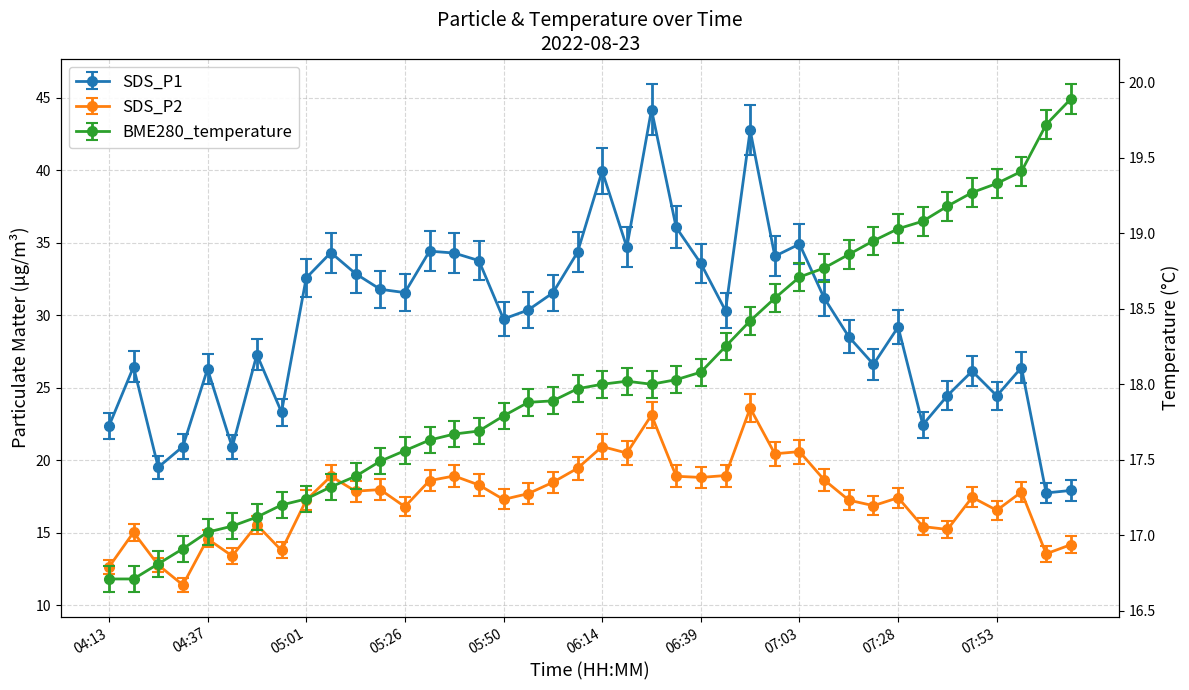

How many lines are shown in the chart?

3